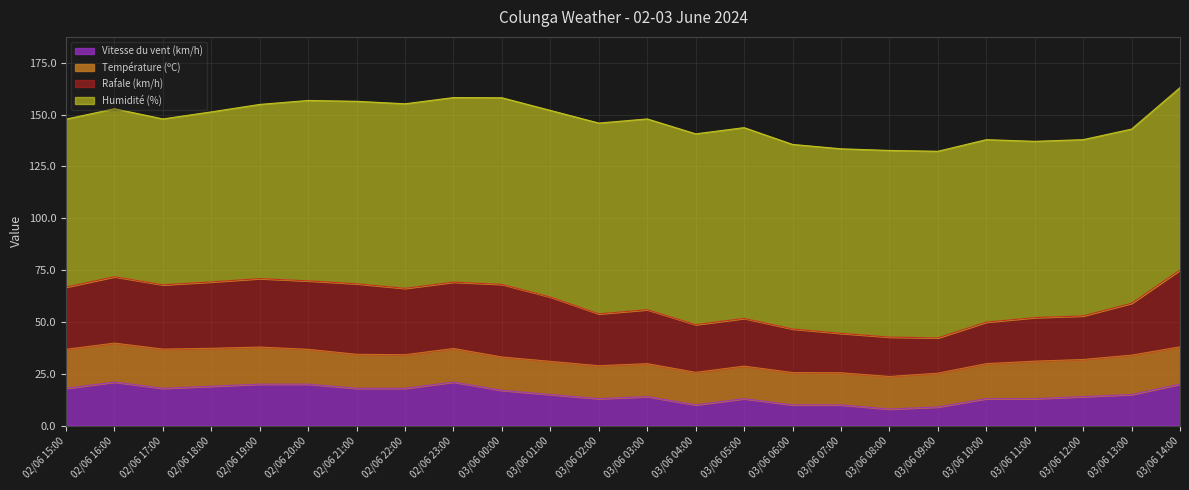

Where does the Humidité (%) series first go above 89?

03/06 00:00